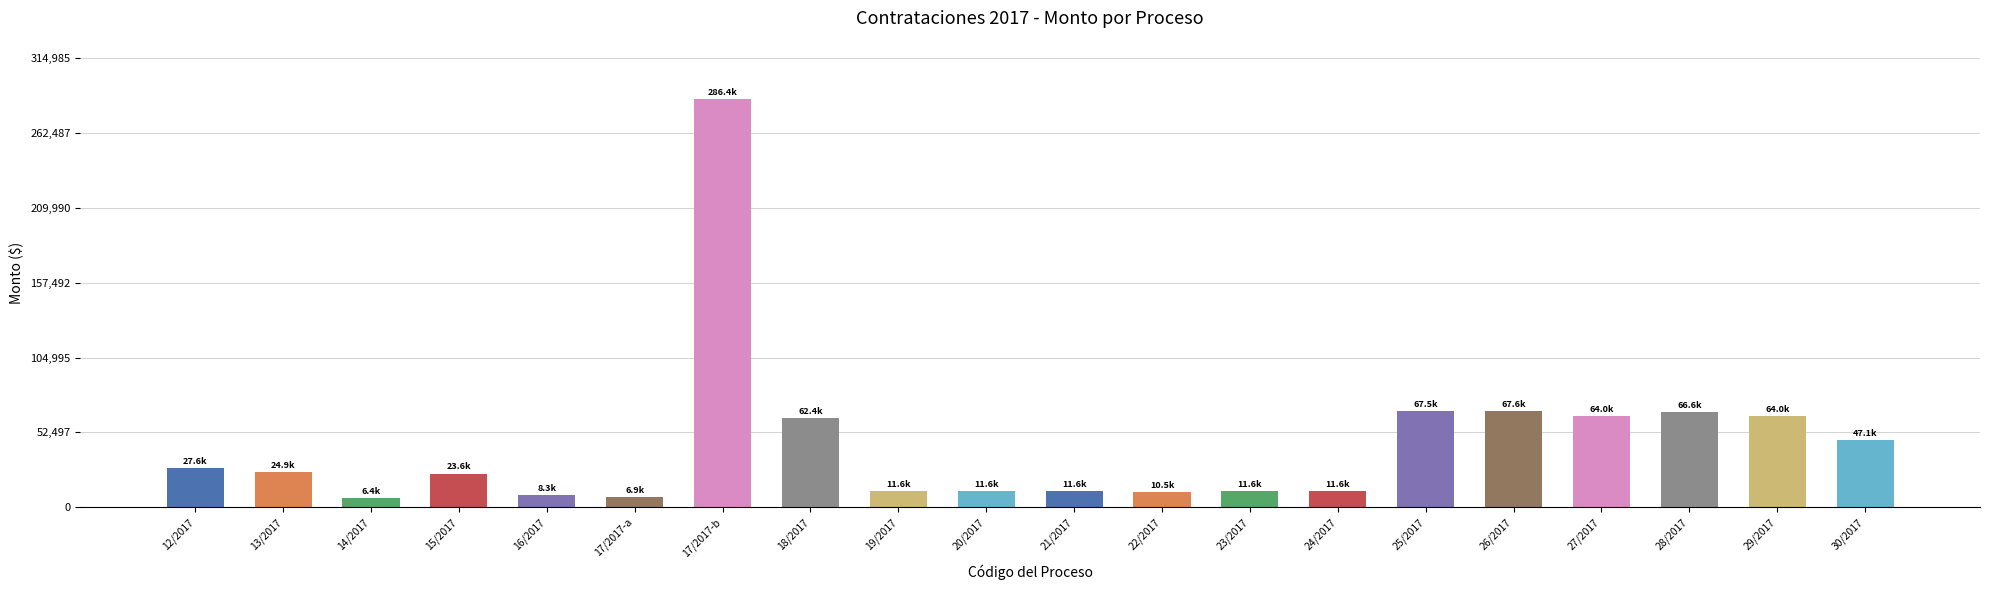

Which has a higher value, 22/2017 or 15/2017?

15/2017